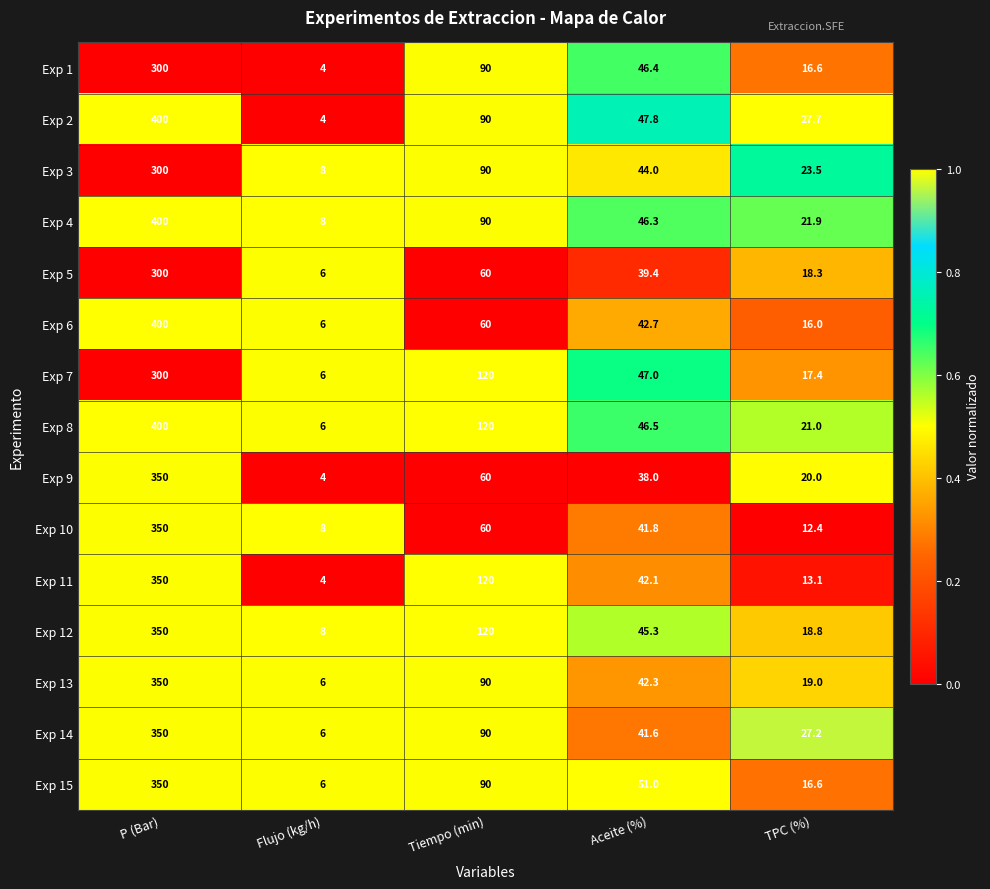

Count the number of data series in this chart.

15